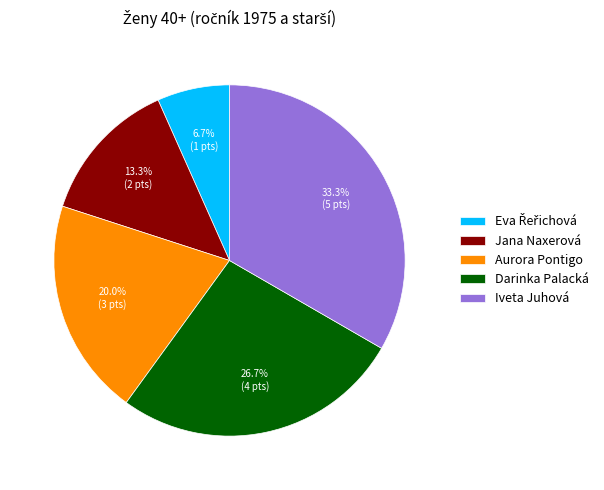

Is there any slice that represents more than half of the pie?

No